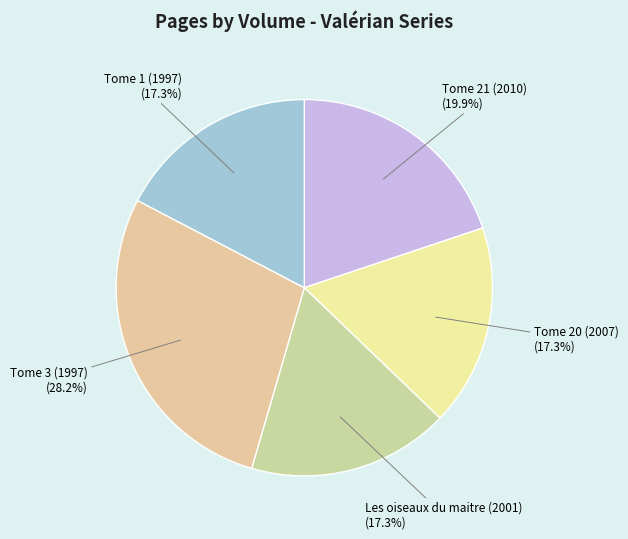

How many slices are in this pie chart?

5